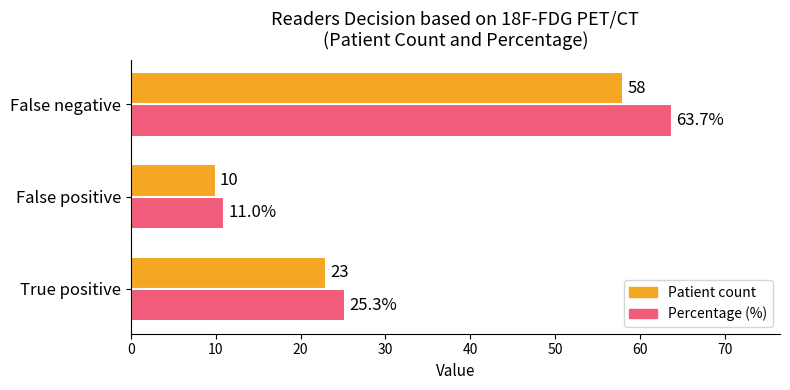

At which category is the sum across all series the highest?

False negative